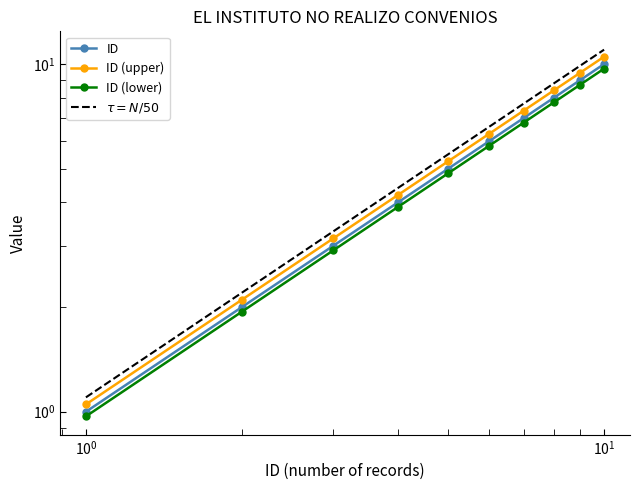

Is it true that the value at 8 is 8?

True